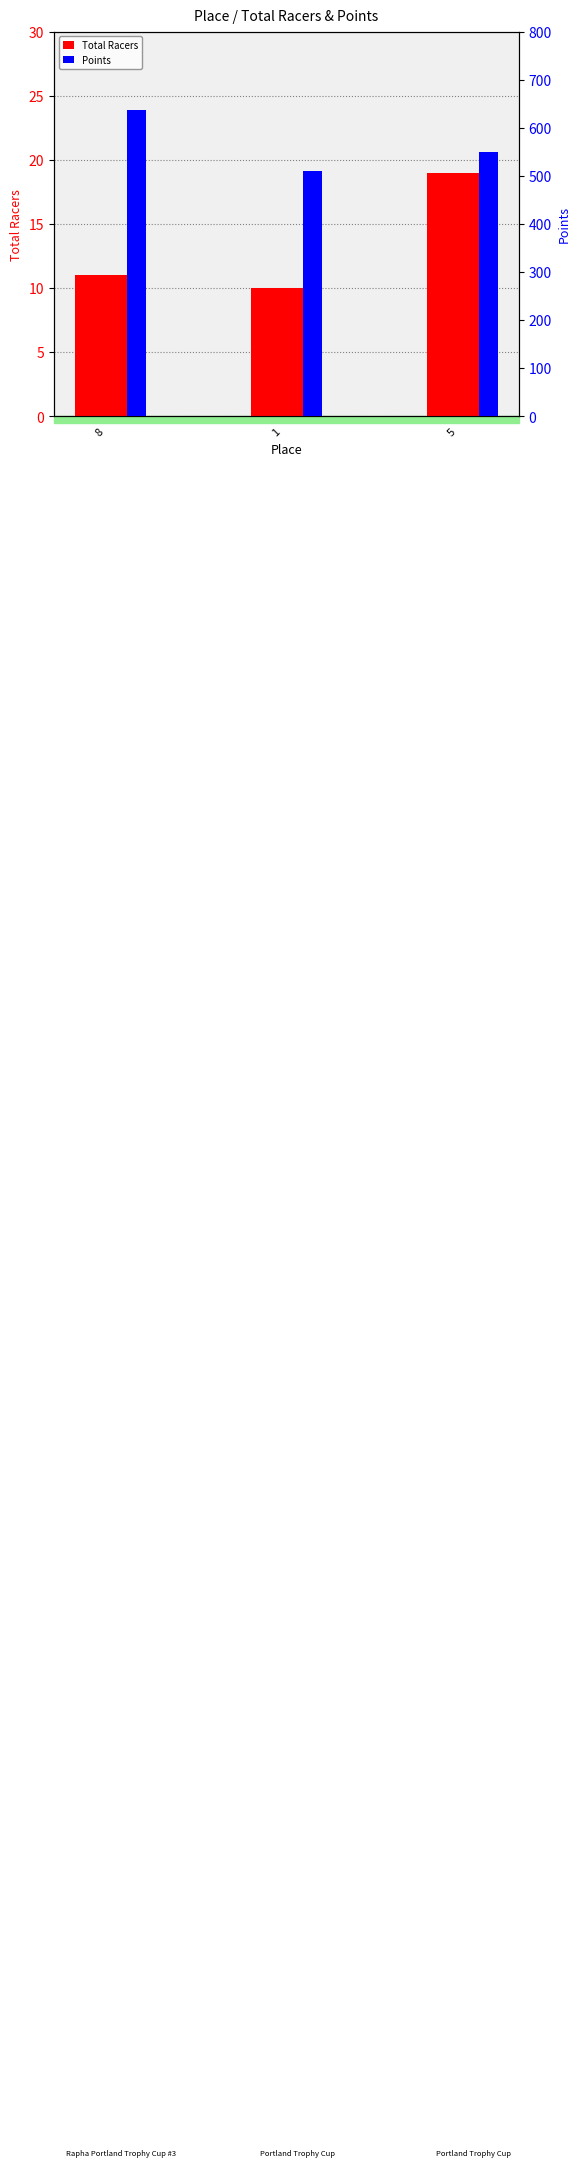

The Points series shows 184 at 8. True or false?

False